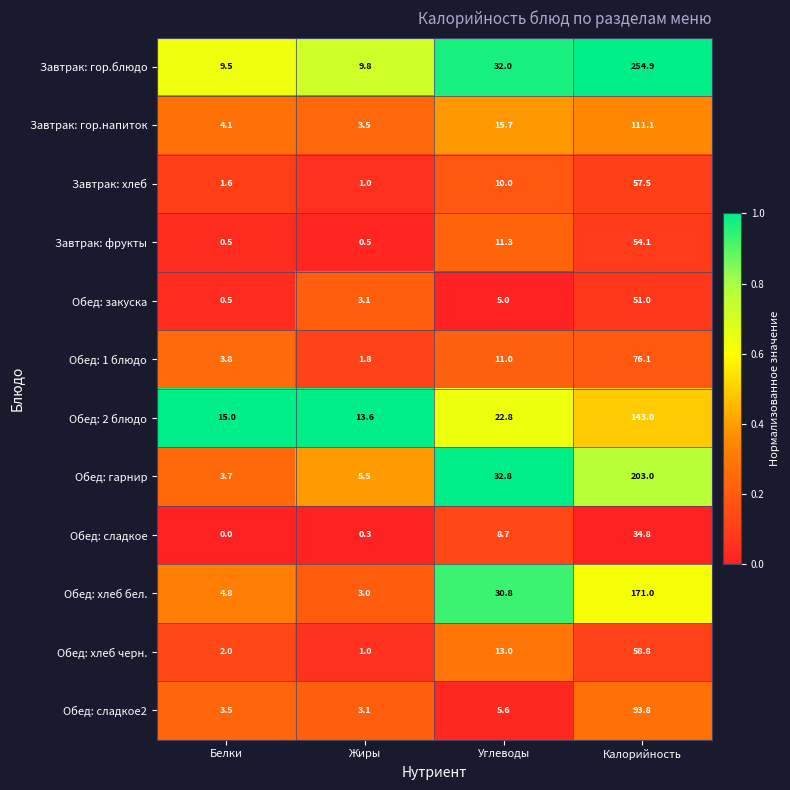

Which series has the largest range (max minus min)?

Завтрак: гор.блюдо